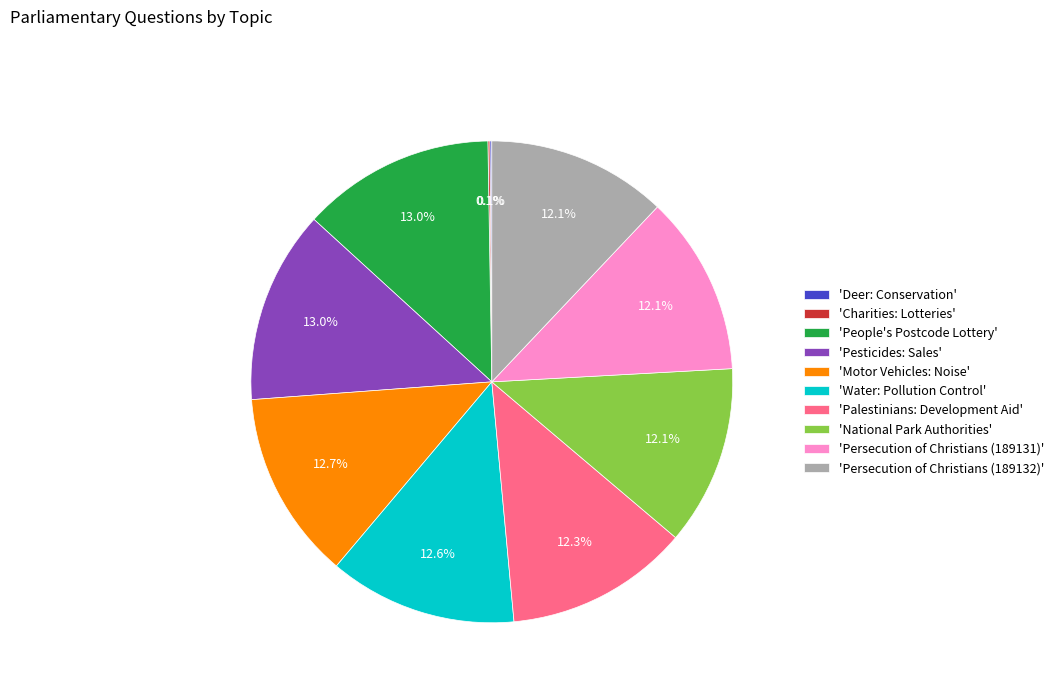

Combined, do 'Pesticides: Sales' and 'People's Postcode Lottery' account for over 50%?

No